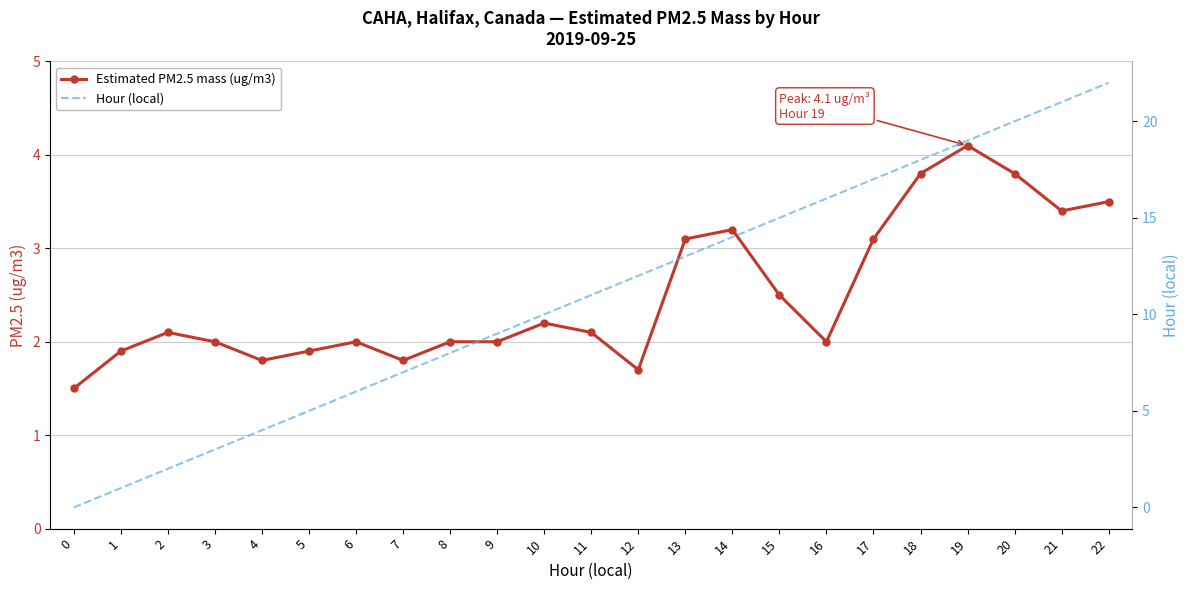

What is the spread (max minus min) of values at 2?

0.1